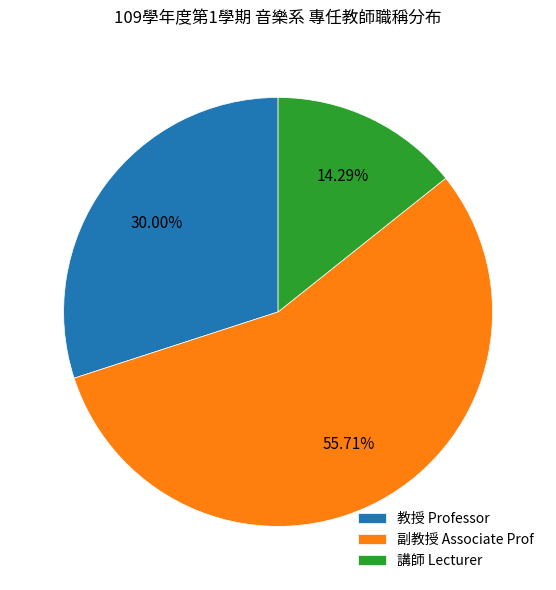

Does 教授 Professor represent more than half of the total?

No